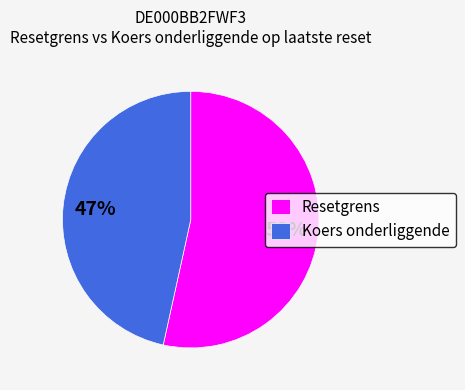

What is the smallest slice in the pie chart?

Koers onderliggende